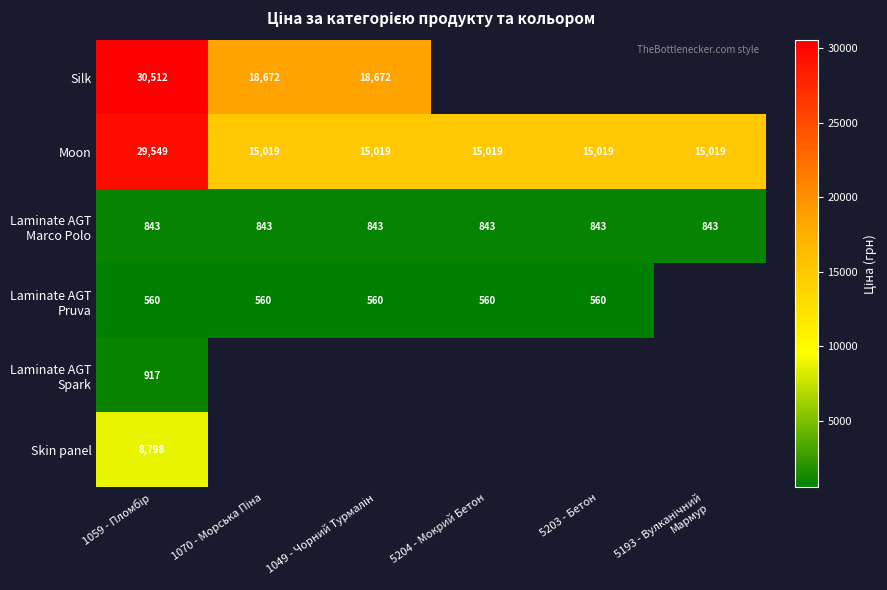

True or false: Silk has a value of 4123.1 at 1070 - Морська Піна.

False